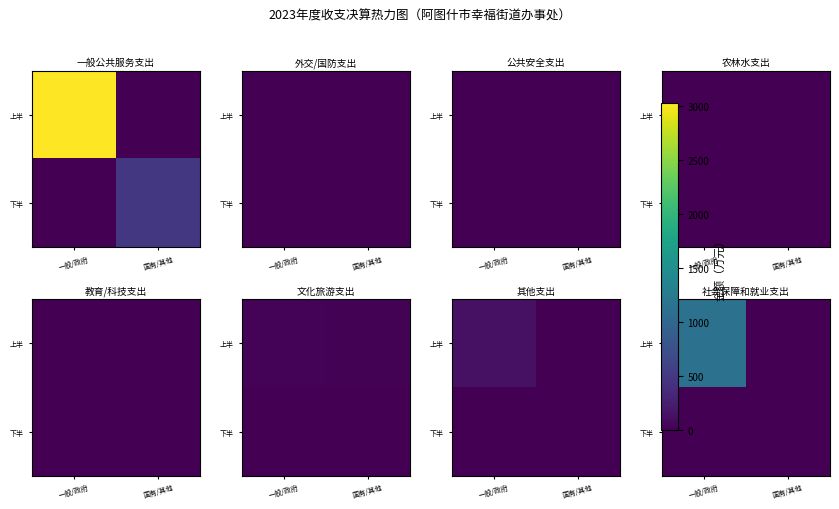

Rank the series by their average value, from highest to lowest.

上半, 下半